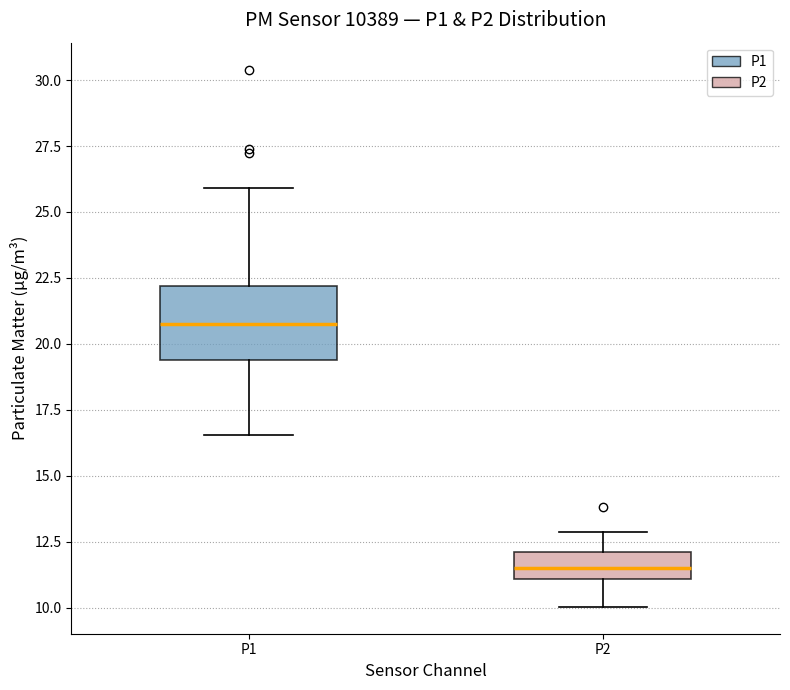

Which box has the lowest median line?

P2